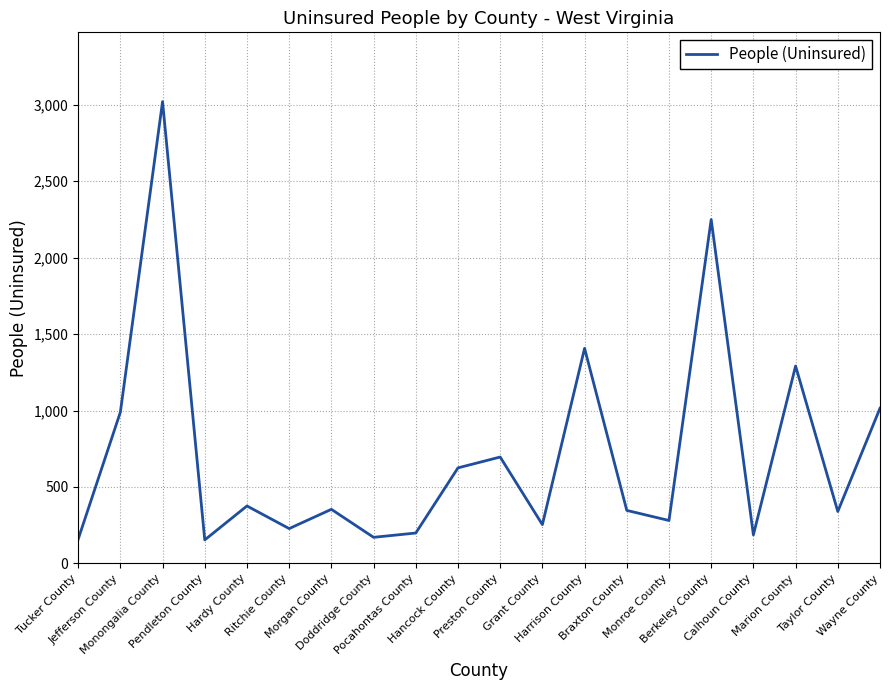

What is the maximum value shown in the chart?

3020